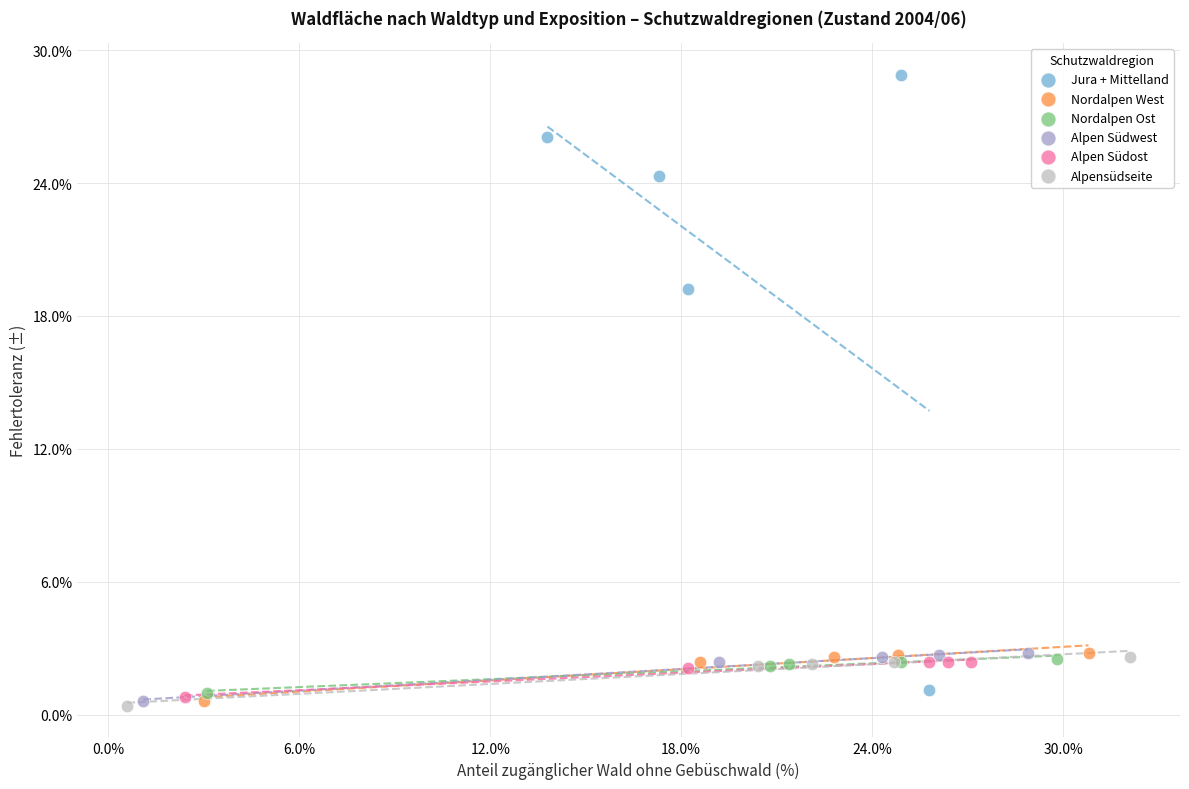

Which series contains the highest Y value?

Jura + Mittelland